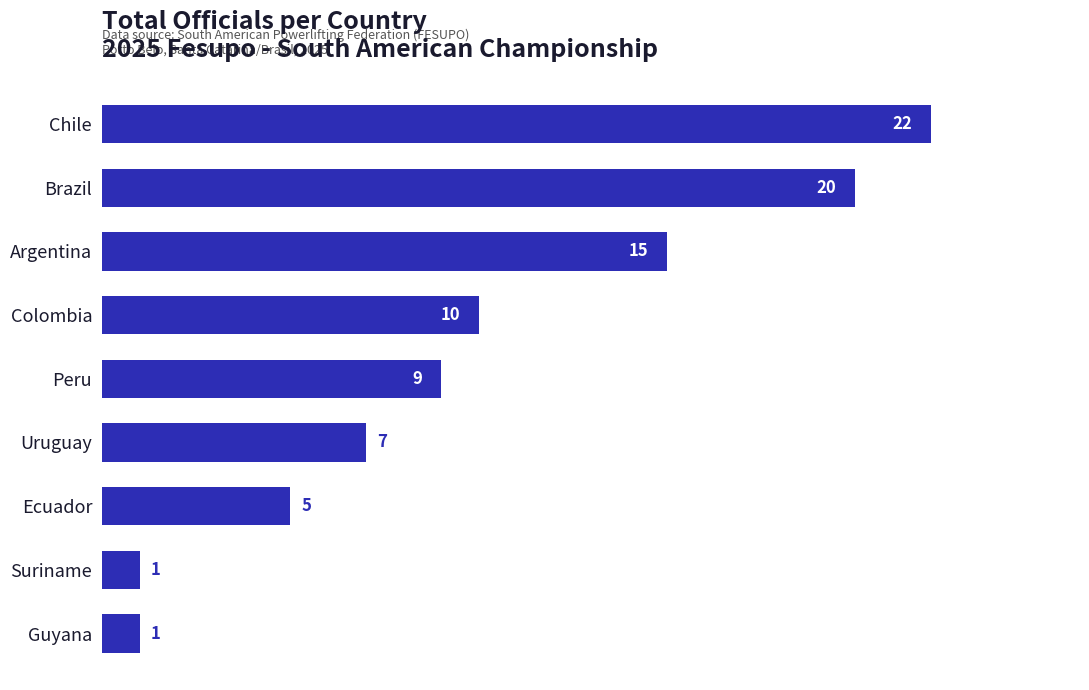

How many values are below 9?

4